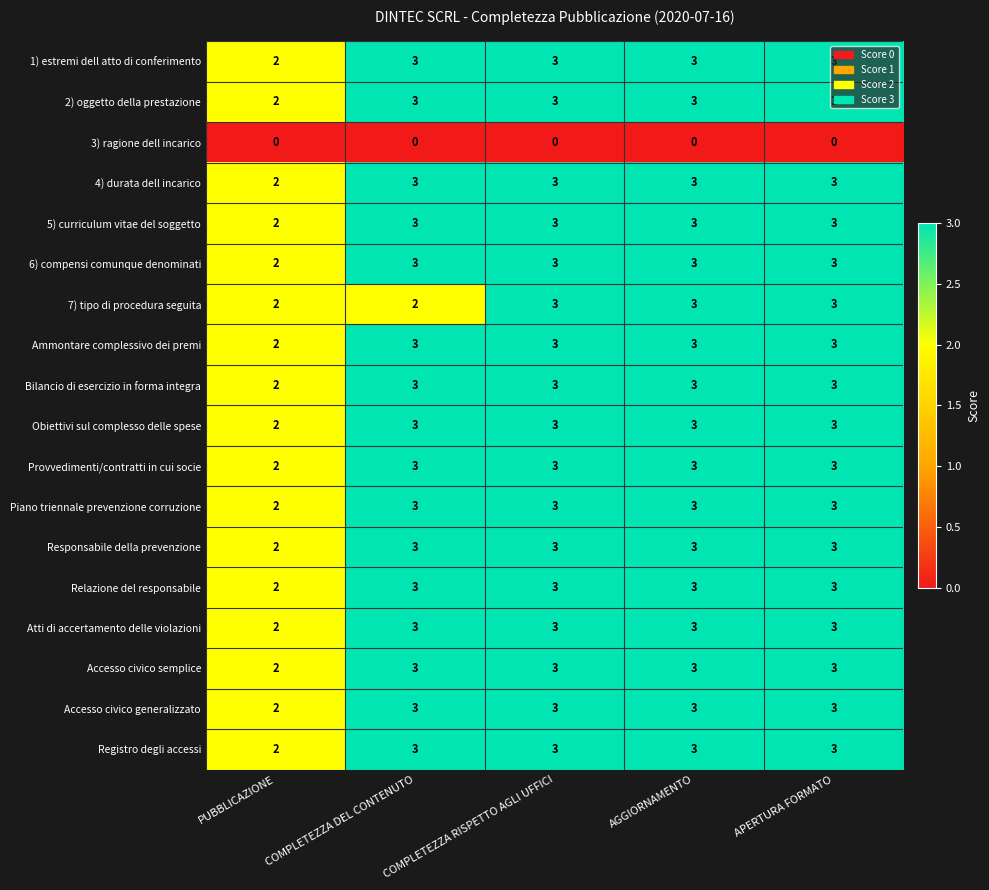

What value does the Registro degli accessi series have at AGGIORNAMENTO?

3